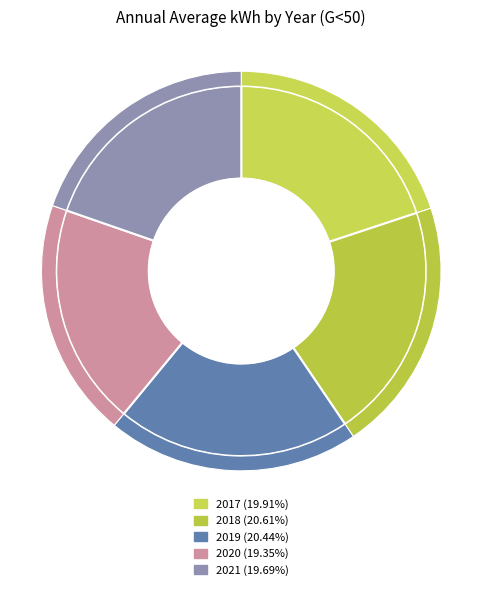

Is there a majority slice in this chart?

No